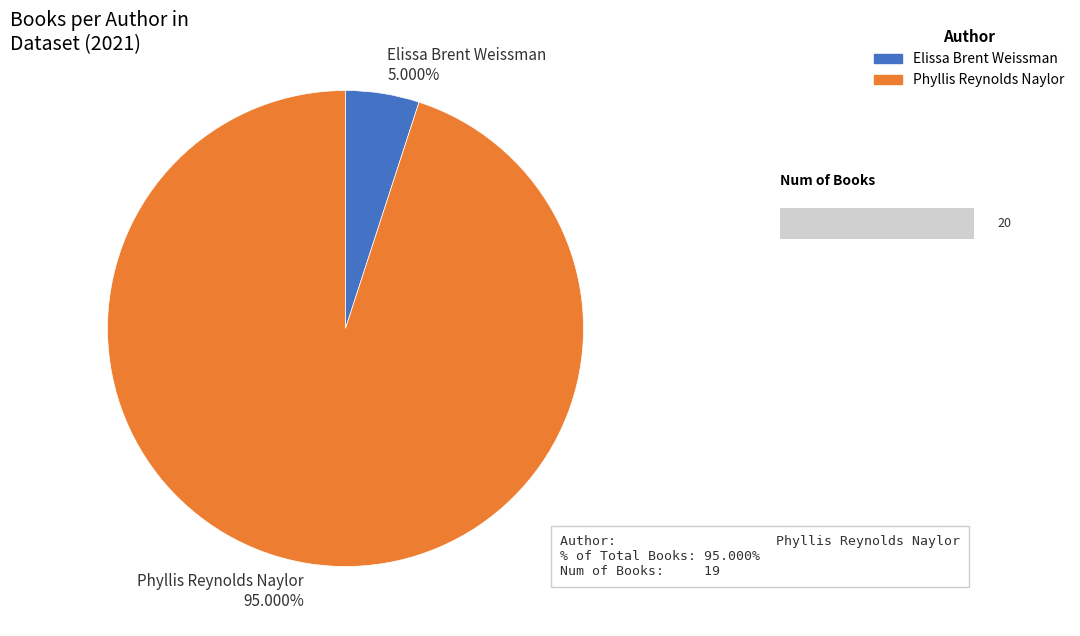

What is the ratio of the value at Elissa Brent Weissman to the value at Other?

0.1